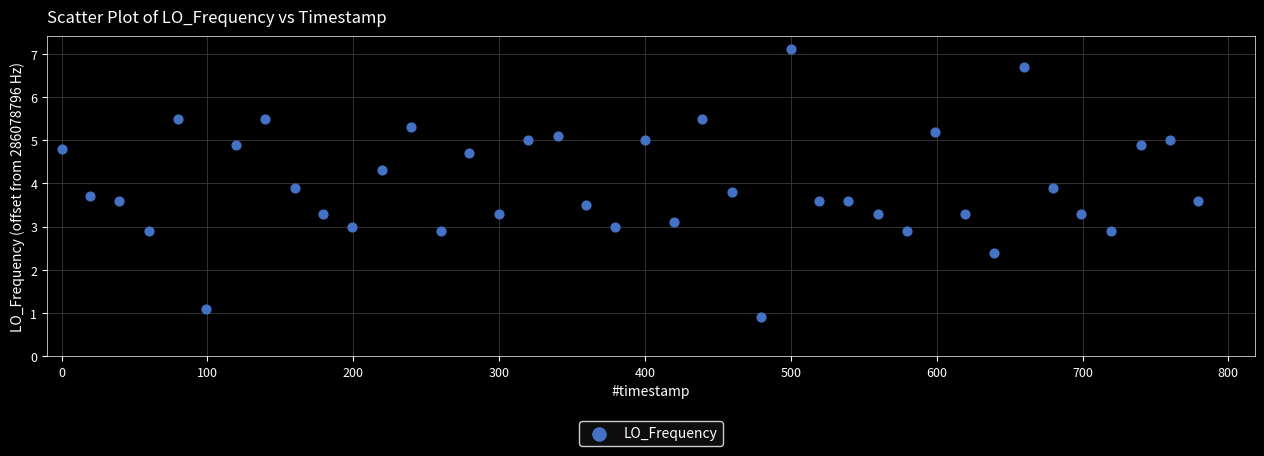

What is the range of Y values (max minus min)?

6.2